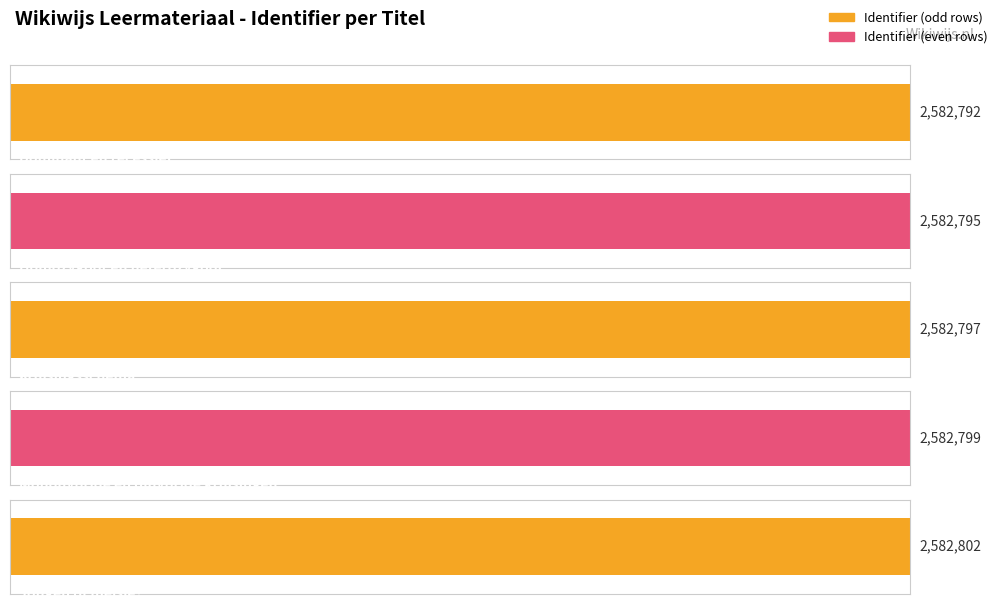

What is the label of the 1st bar from the left?

Dominant en recessief